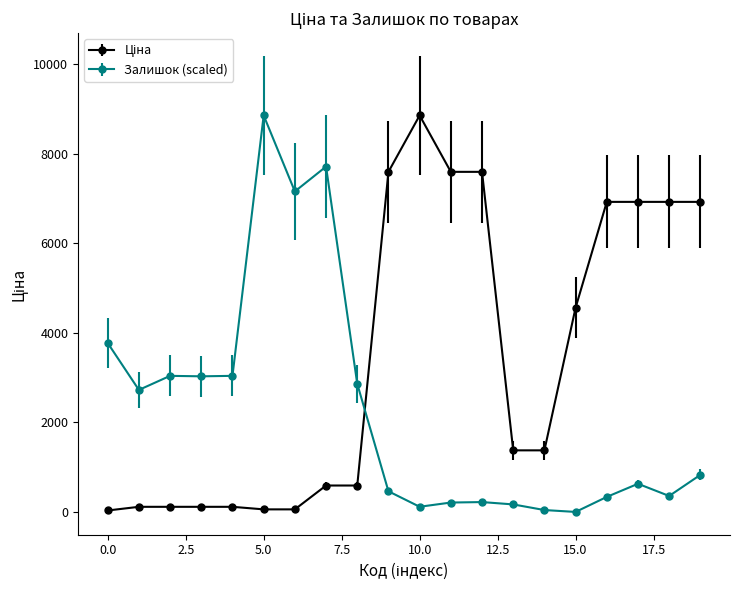

What is the sum of all Залишок (scaled) values?

45562.0